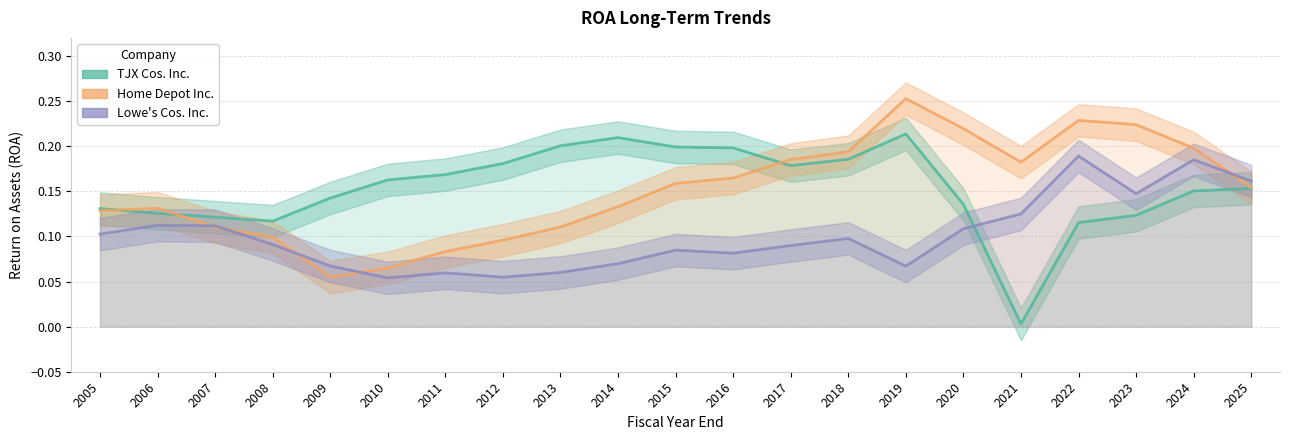

In TJX Cos. Inc., how many points are lower than both neighbors (excluding endpoints)?

3